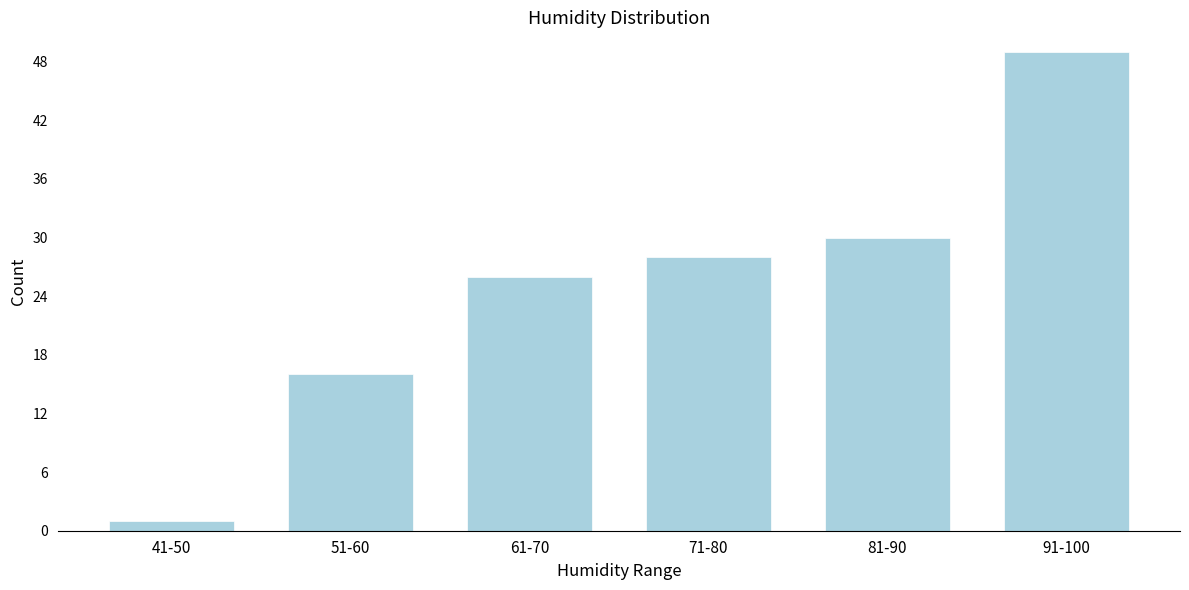

Reading right to left, list all the values displayed in this chart.

91-100=49	81-90=30	71-80=28	61-70=26	51-60=16	41-50=1